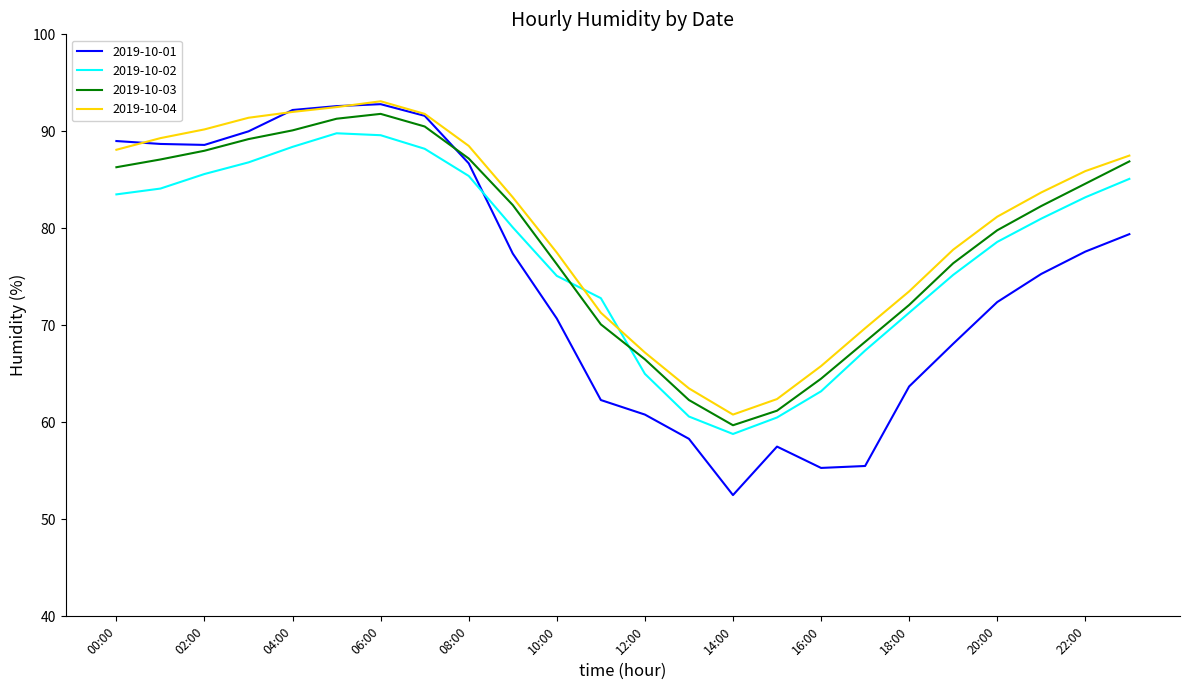

How many intersections are there between 2019-10-01 and 2019-10-02?

1